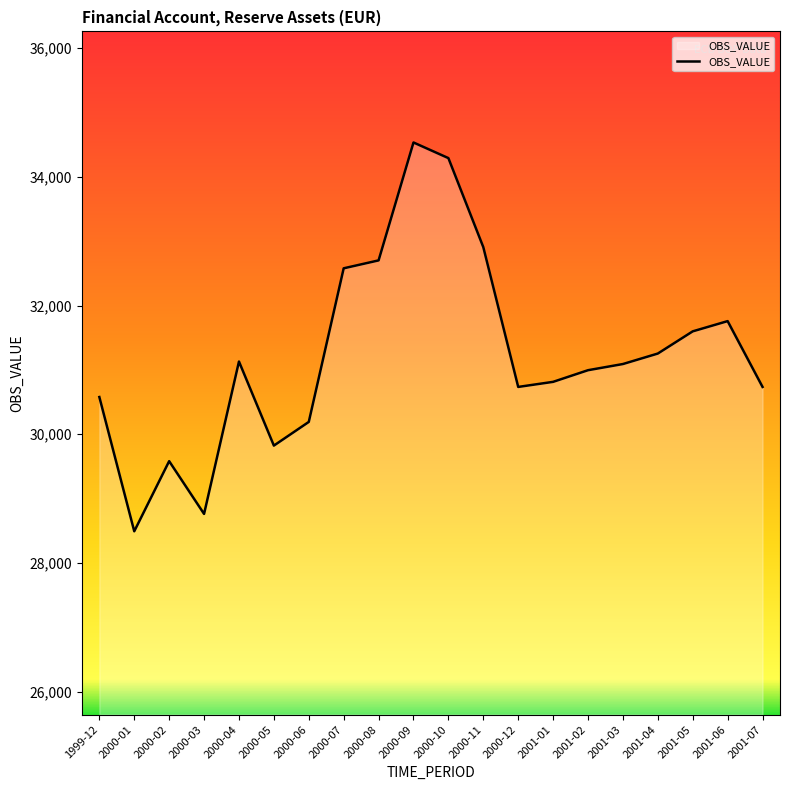

How many distinct data groups are displayed?

1